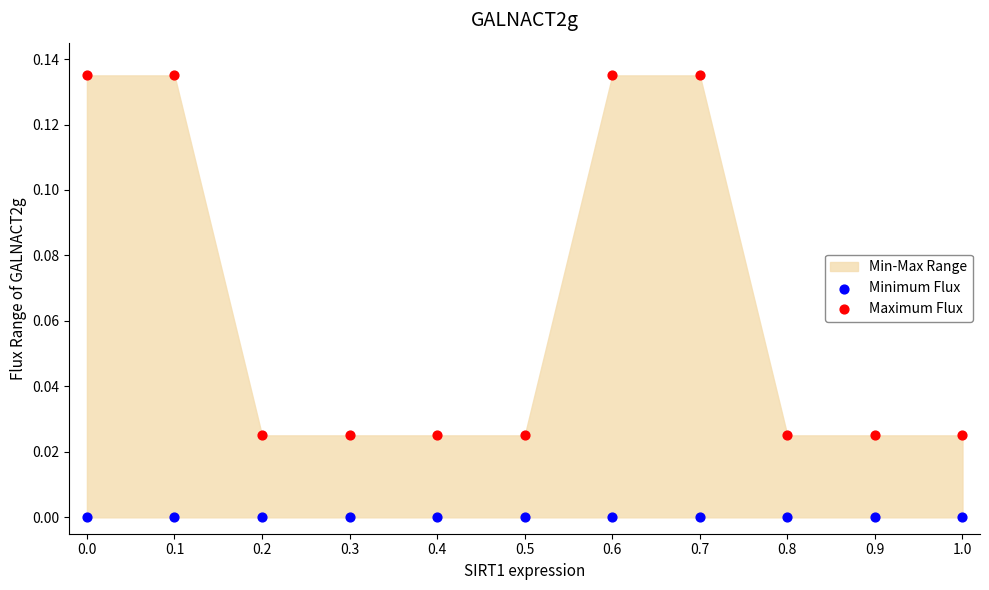

Which series contains the lowest Y value?

Minimum Flux